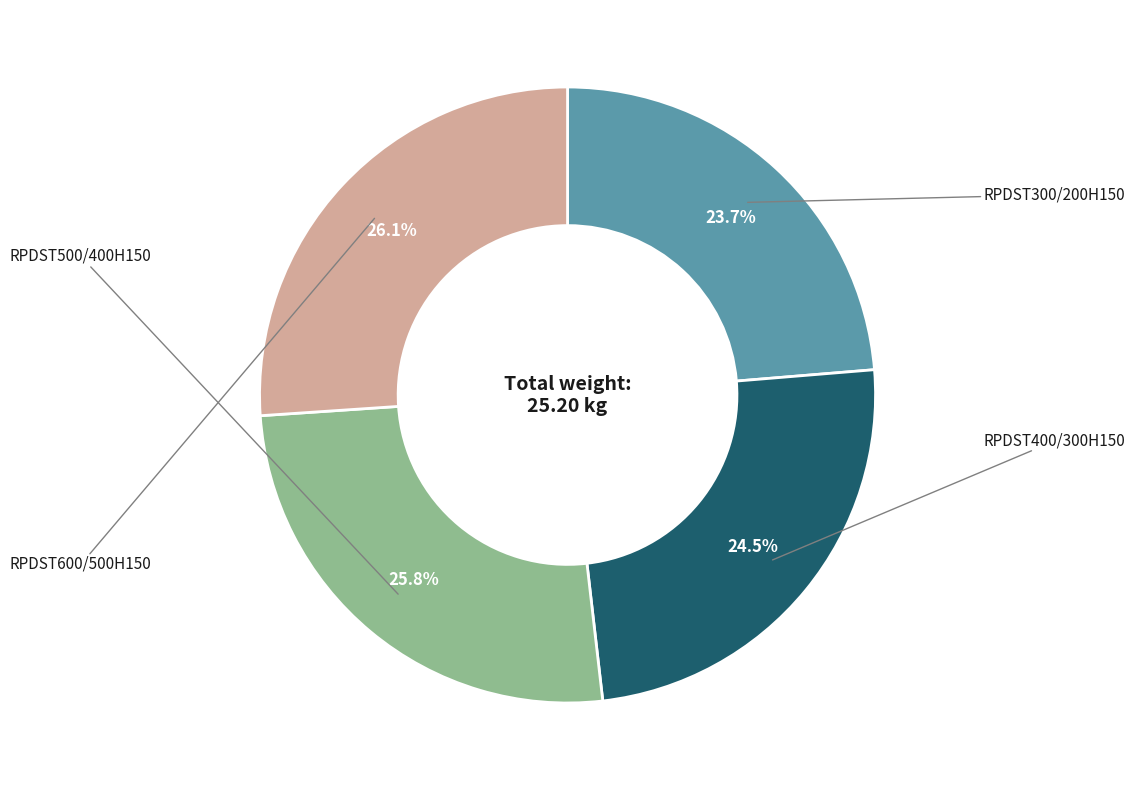

To the nearest percent, what portion does RPDST600/500H150 represent?

26%